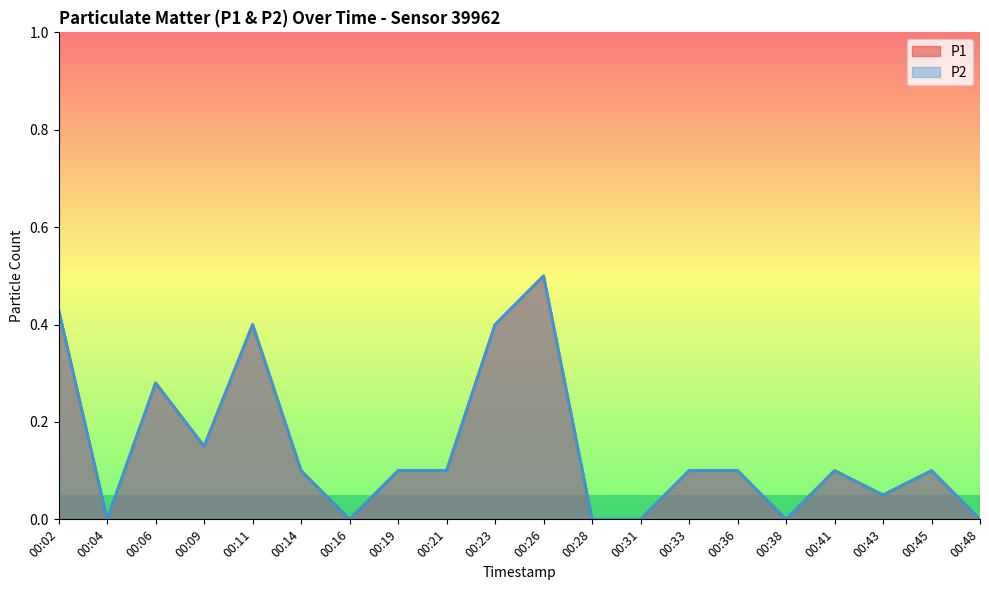

Reading left to right, transcribe all the data shown in this chart.

P1: 00:02=0.4	00:04=0.0	00:06=0.3	00:09=0.1	00:11=0.4	00:14=0.1	00:16=0.0	00:19=0.1	00:21=0.1	00:23=0.4	00:26=0.5	00:28=0.0	00:31=0.0	00:33=0.1	00:36=0.1	00:38=0.0	00:41=0.1	00:43=0.1	00:45=0.1	00:48=0.0
P2: 00:02=0.4	00:04=0.0	00:06=0.3	00:09=0.1	00:11=0.4	00:14=0.1	00:16=0.0	00:19=0.1	00:21=0.1	00:23=0.4	00:26=0.5	00:28=0.0	00:31=0.0	00:33=0.1	00:36=0.1	00:38=0.0	00:41=0.1	00:43=0.1	00:45=0.1	00:48=0.0